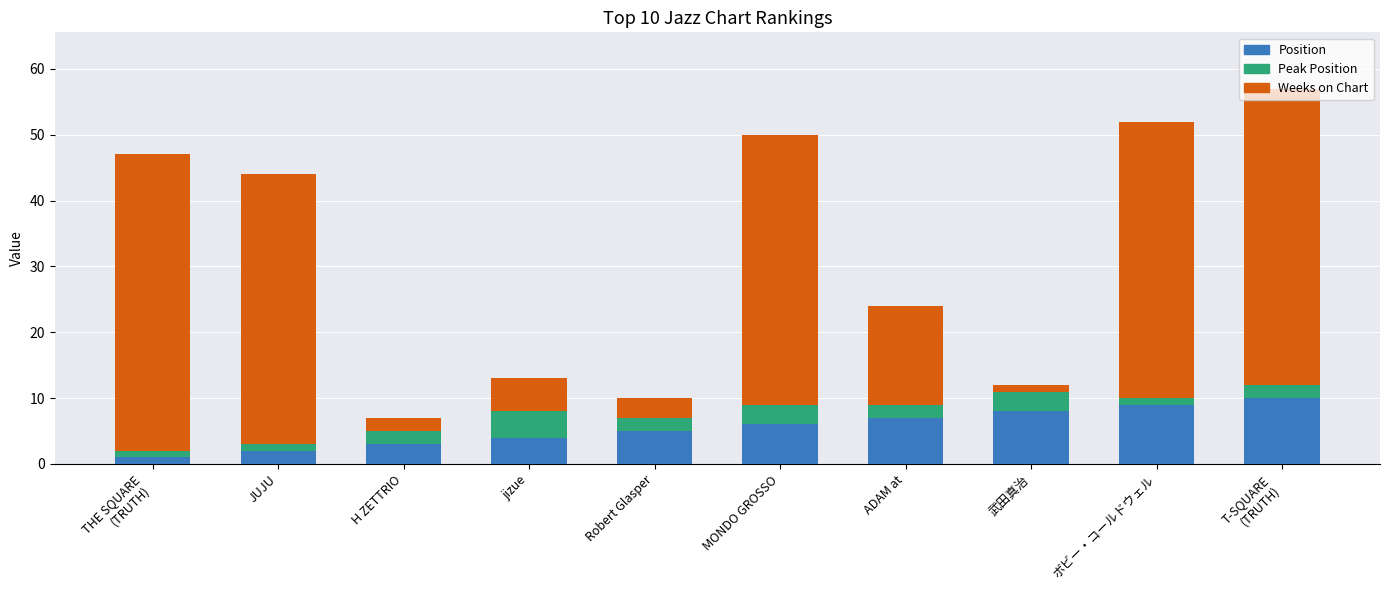

What is the highest value of the Position series?

10